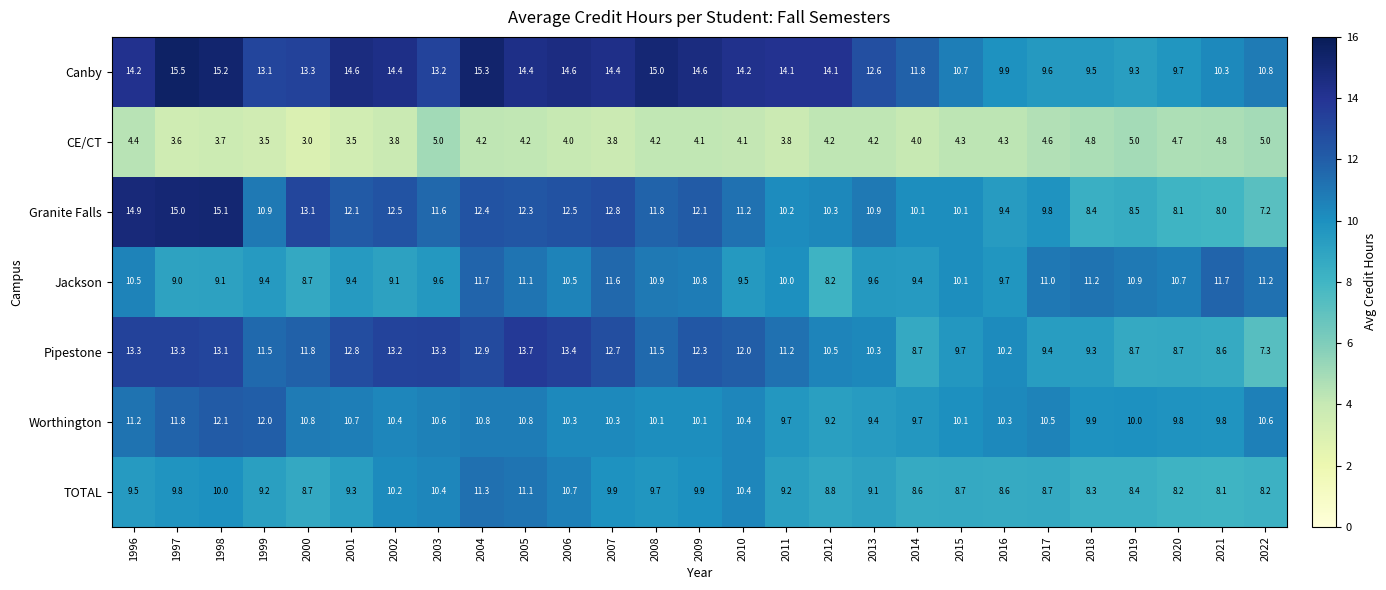

Read the Granite Falls value at 2018.

8.4